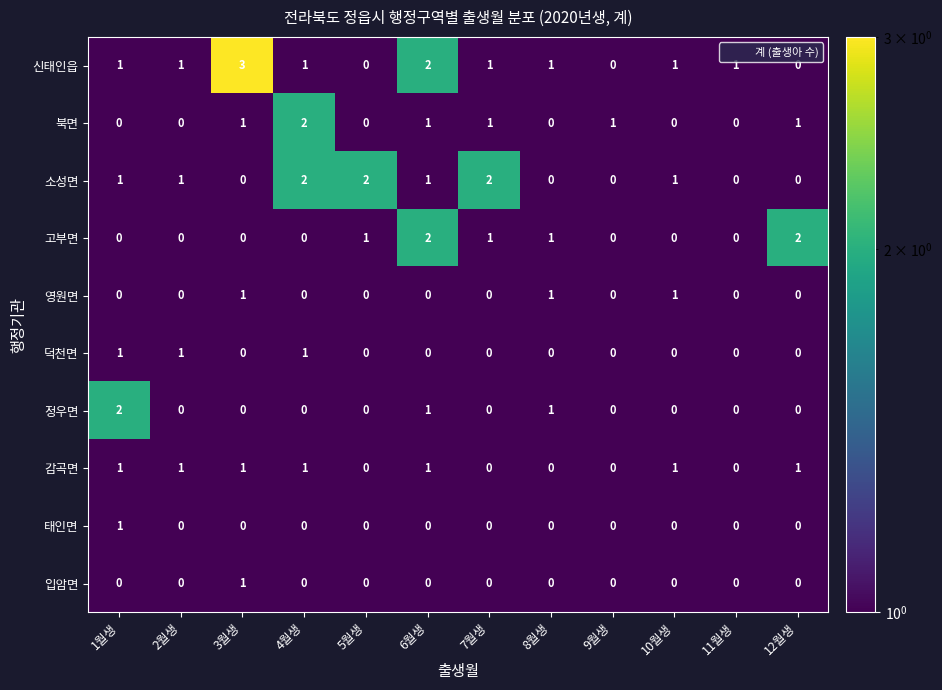

What is the difference between the highest and lowest values at 3월생?

3